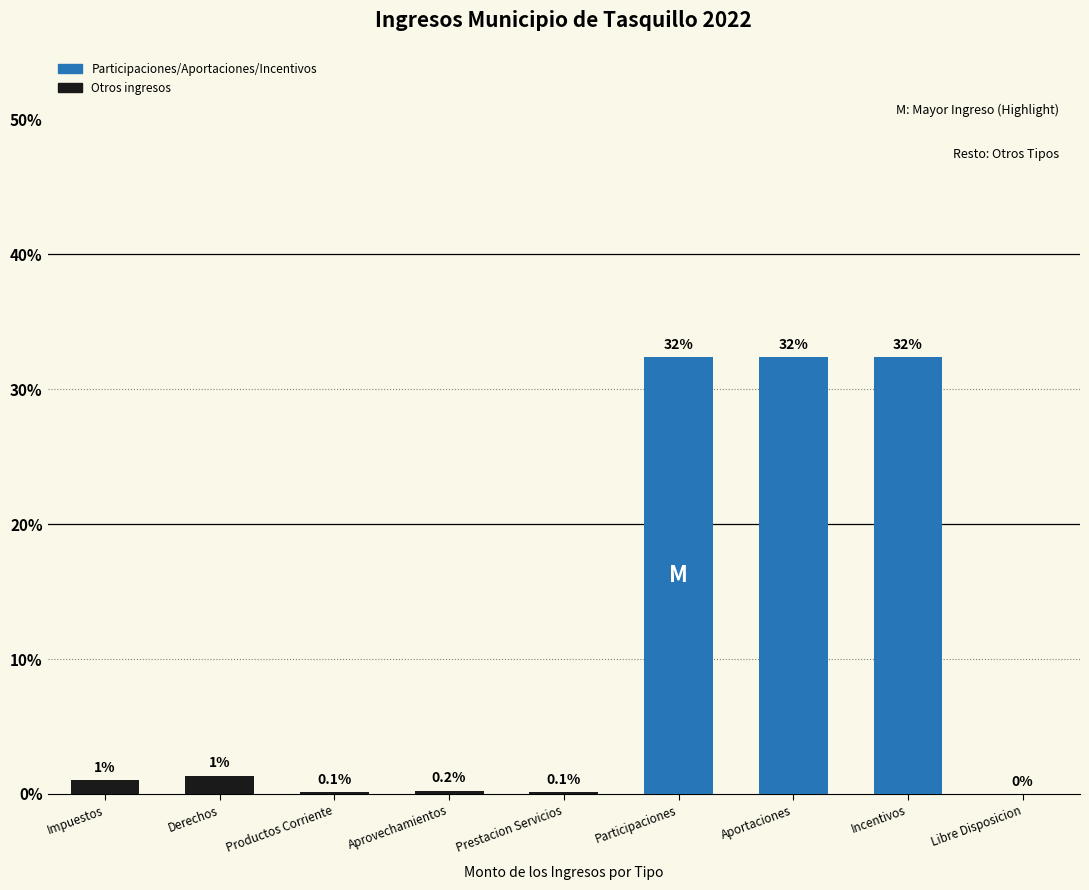

What is the sum of the values at Aportaciones and Participaciones?

64.8